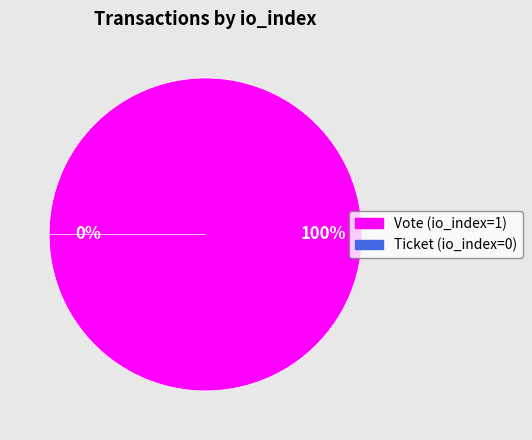

The Ticket (io_index=0) slice represents 12% of the pie. True or false?

False